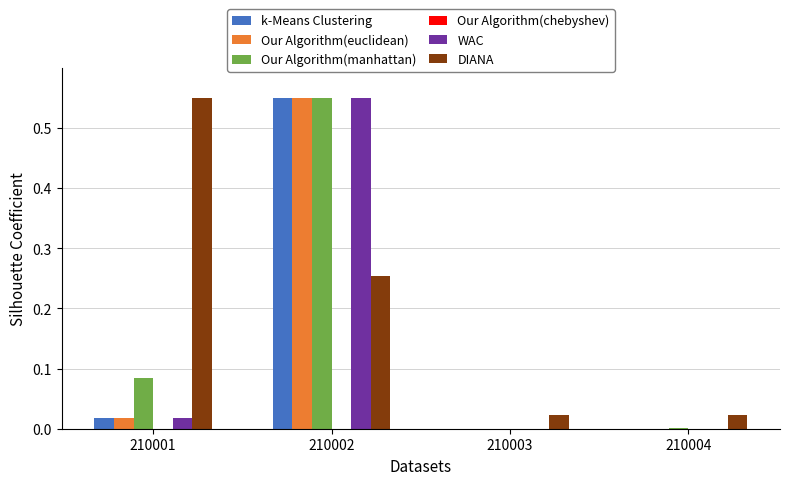

Which series has the largest total across all categories?

DIANA